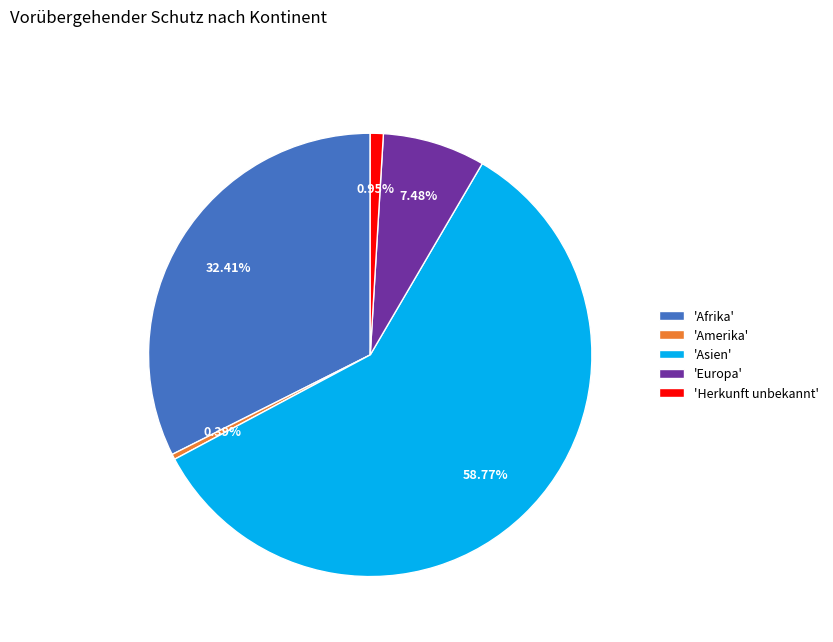

Which category has the smallest portion of the pie?

'Amerika'